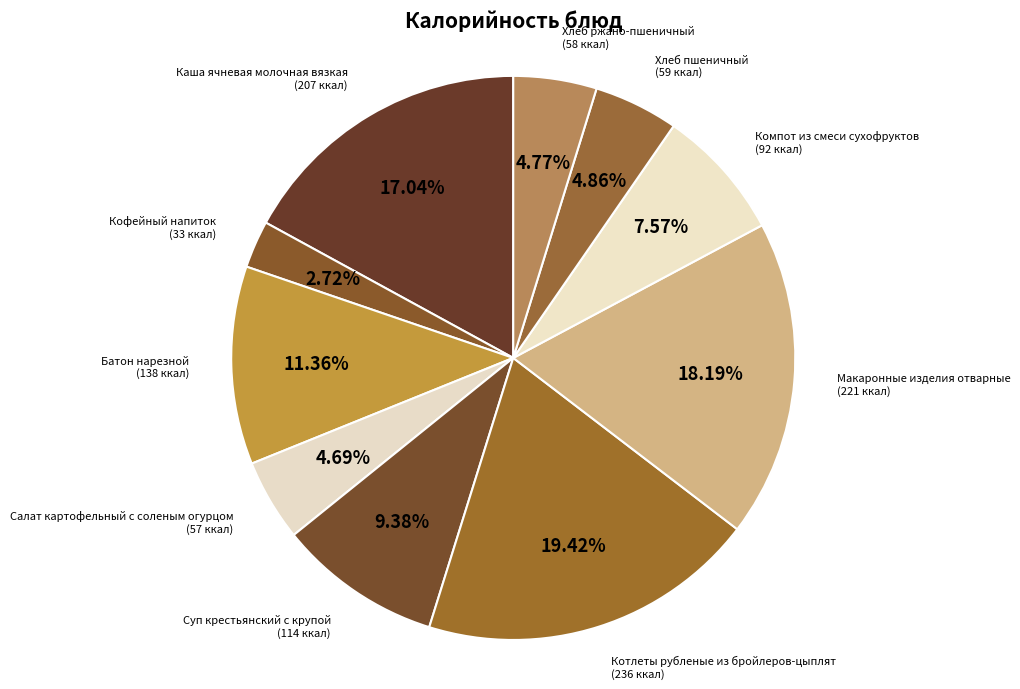

Approximately how many times larger is the value at Компот из смеси сухофруктов compared to Каша ячневая молочная вязкая?

0.4